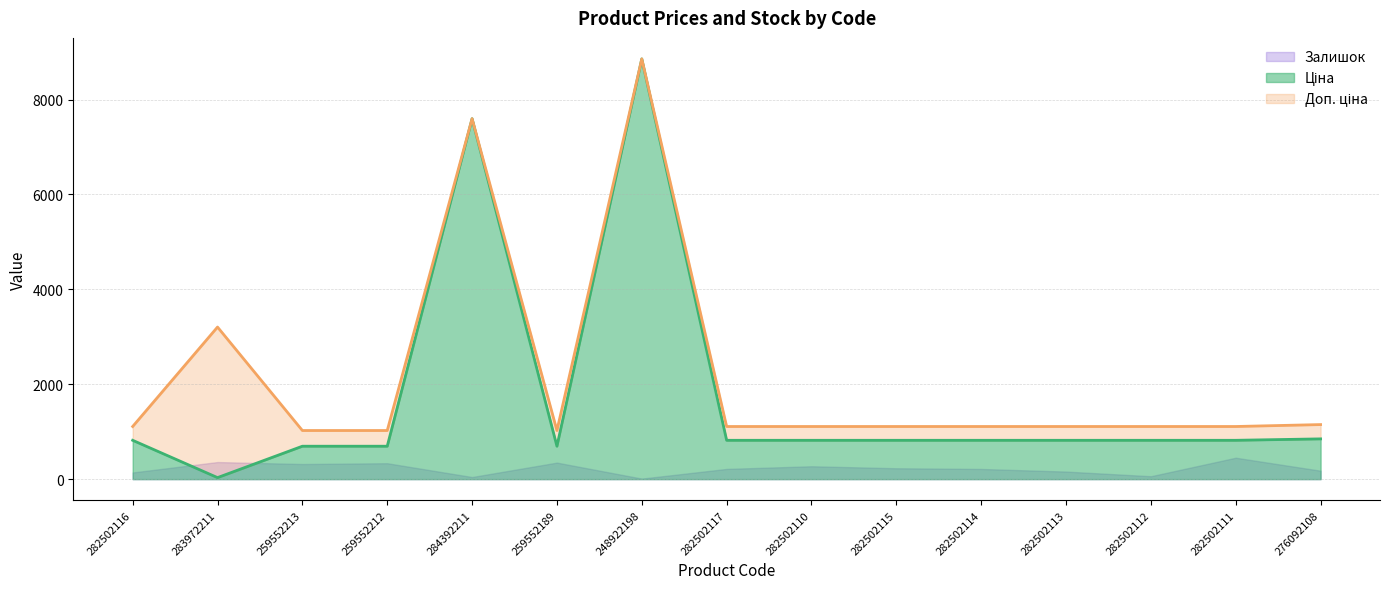

Rank the categories by Доп. ціна value from lowest to highest.

259552213, 259552212, 259552189, 282502116, 282502117, 282502110, 282502115, 282502114, 282502113, 282502112, 282502111, 276092108, 283972211, 284392211, 248922198